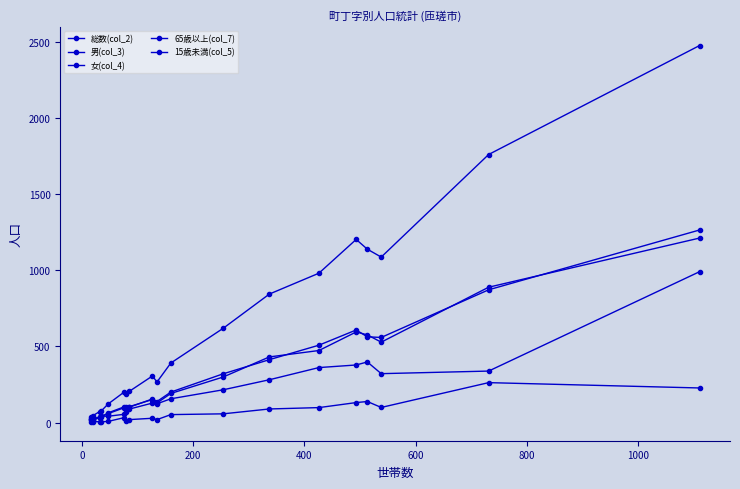

How many series are shown in this chart?

5